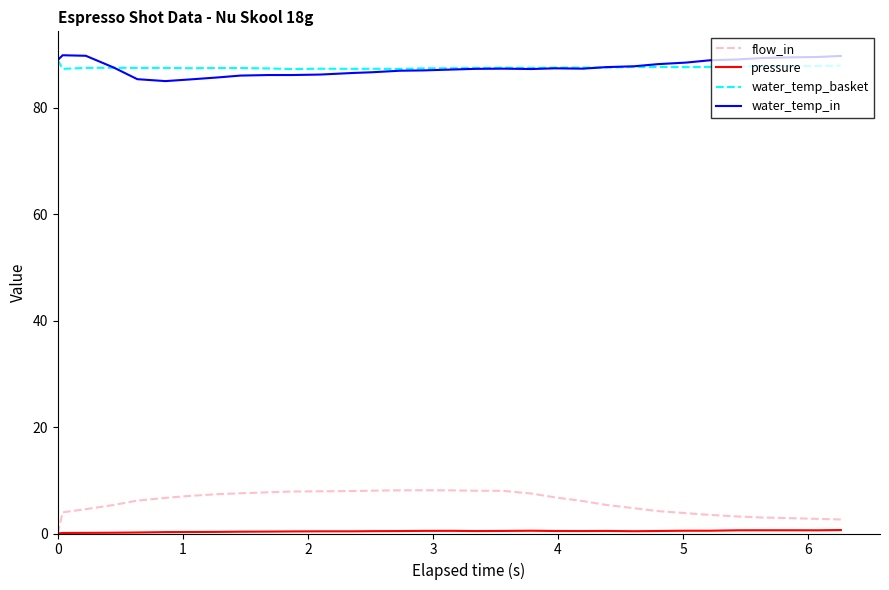

Which series has the largest range (max minus min)?

flow_in